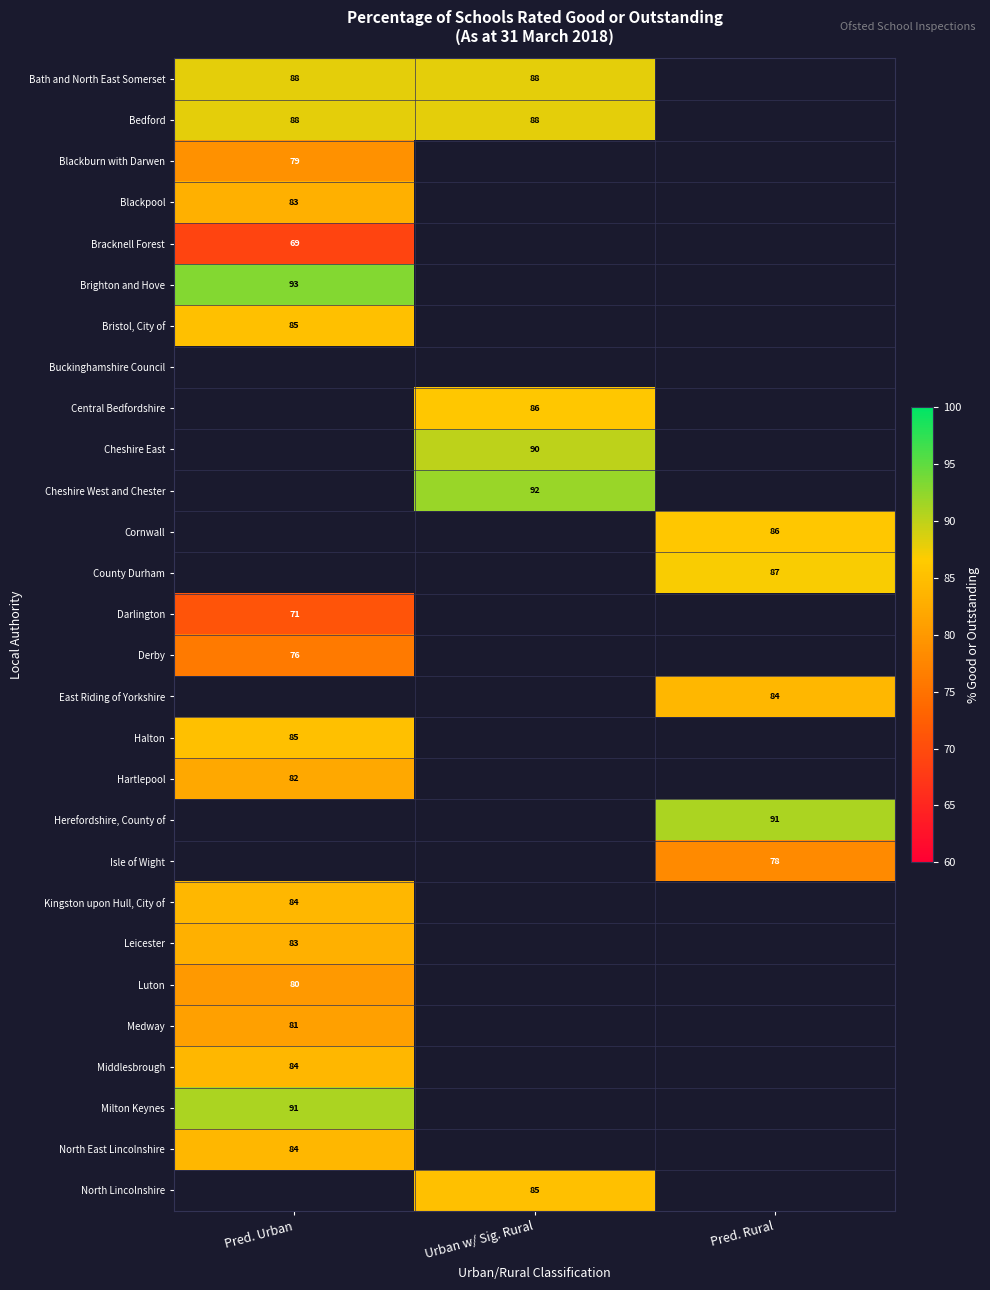

The value of North Lincolnshire at Urban w/ Sig. Rural is 85. True or false?

True